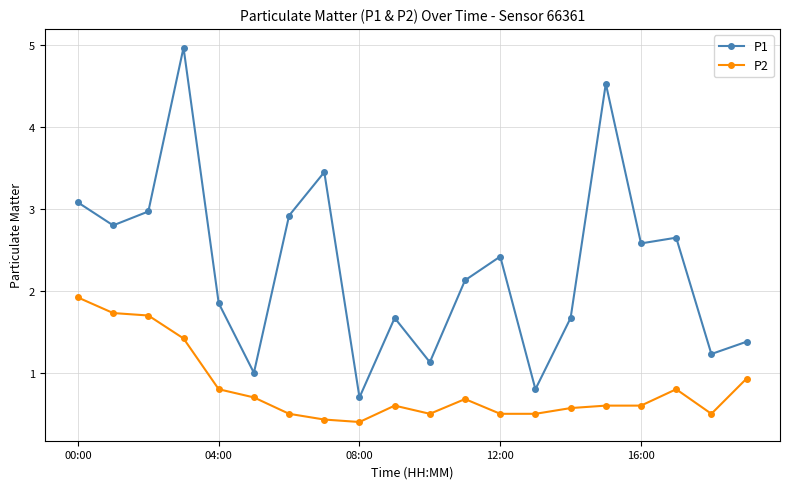

True or false: P1 has more than 1 points higher than both neighbors.

True